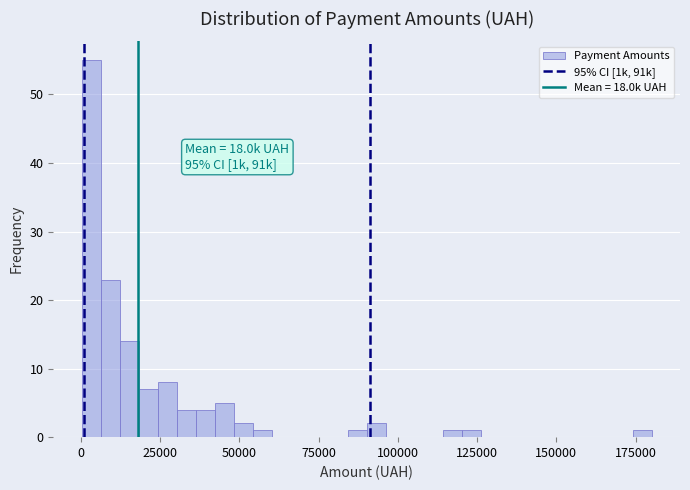

Read against the x-axis, roughly where is the centre of the tallest bar?

5000